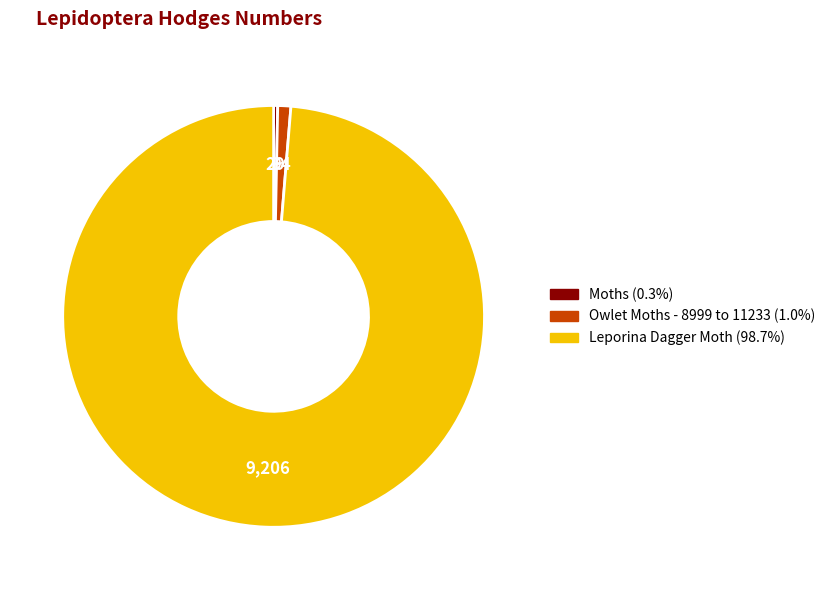

Between Owlet Moths - 8999 to 11233 and Moths, which is larger?

Owlet Moths - 8999 to 11233